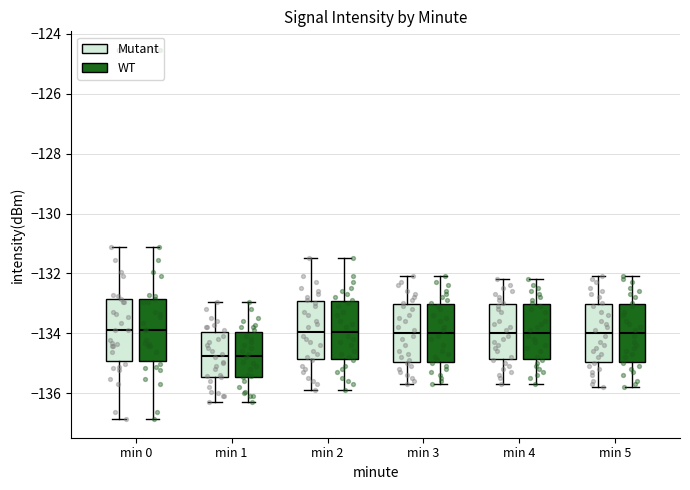

Reading left to right, transcribe this box plot: for each box, give where its median line is, the range the box spans, and where its two whiskers end, as read against the y-axis. The values are not printed on the chart, so give them approximately, as read against the axis.

min 0 (Mutant): median -133.8, box -135.0 to -132.8, whiskers -136.8 to -131.2
min 0 (WT): median -133.8, box -135.0 to -132.8, whiskers -136.8 to -131.2
min 1 (Mutant): median -134.8, box -135.4 to -134.0, whiskers -136.4 to -133.0
min 1 (WT): median -134.8, box -135.4 to -134.0, whiskers -136.4 to -133.0
min 2 (Mutant): median -134.0, box -134.8 to -133.0, whiskers -135.8 to -131.4
min 2 (WT): median -134.0, box -134.8 to -133.0, whiskers -135.8 to -131.4
min 3 (Mutant): median -134.0, box -135.0 to -133.0, whiskers -135.6 to -132.0
min 3 (WT): median -134.0, box -135.0 to -133.0, whiskers -135.6 to -132.0
min 4 (Mutant): median -134.0, box -134.8 to -133.0, whiskers -135.6 to -132.2
min 4 (WT): median -134.0, box -134.8 to -133.0, whiskers -135.6 to -132.2
min 5 (Mutant): median -134.0, box -135.0 to -133.0, whiskers -135.8 to -132.0
min 5 (WT): median -134.0, box -135.0 to -133.0, whiskers -135.8 to -132.0